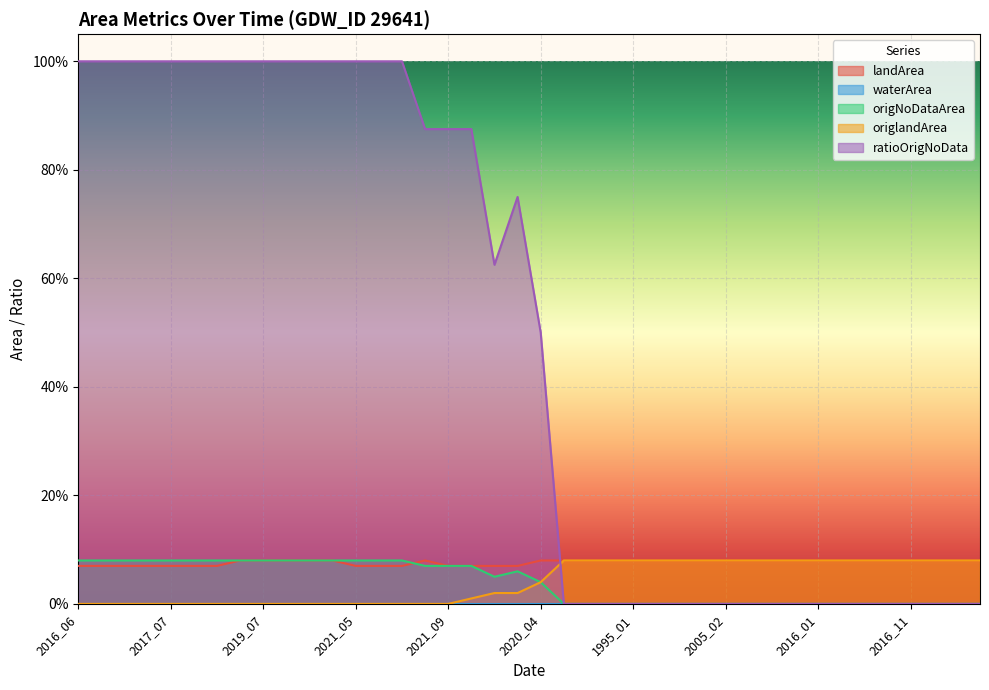

True or false: ratioOrigNoData has more than 2 interior local peaks.

False